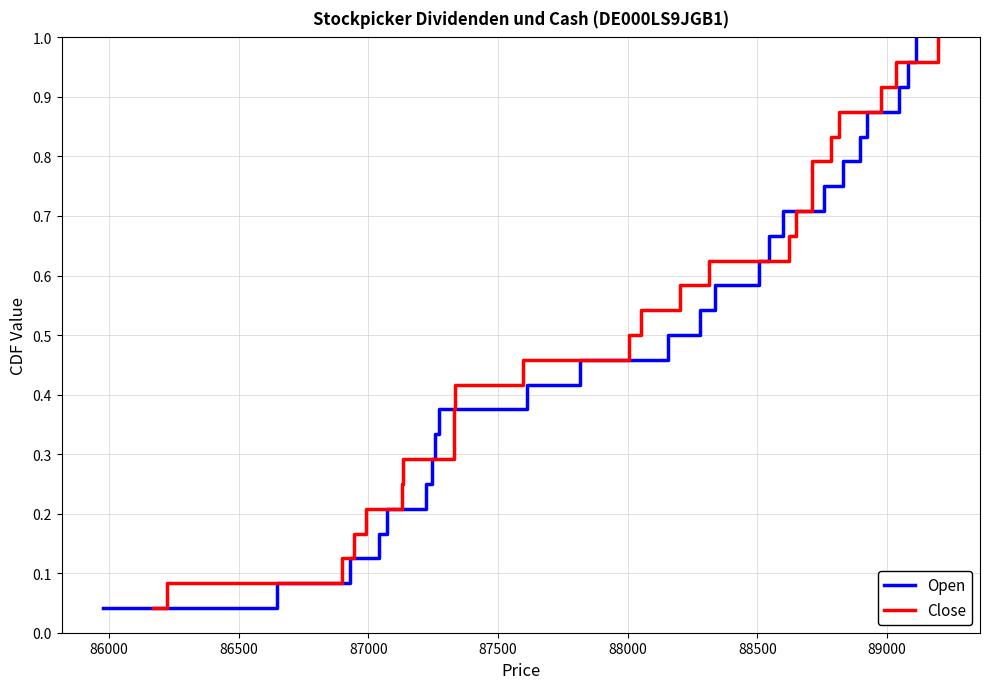

What are all the series names shown in the legend?

Open, Close